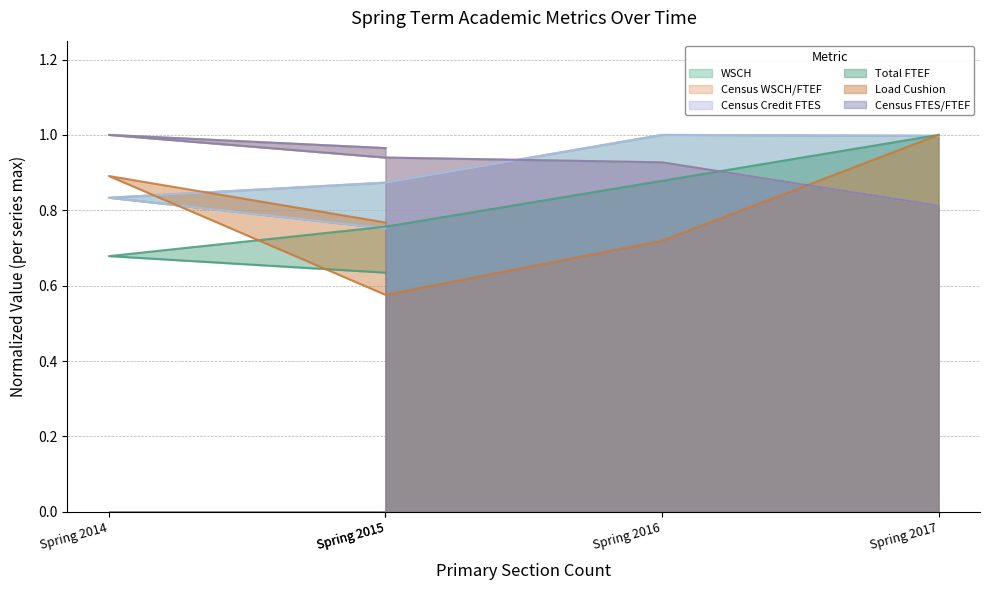

At which category does Load Cushion reach its first local peak?

Spring 2014